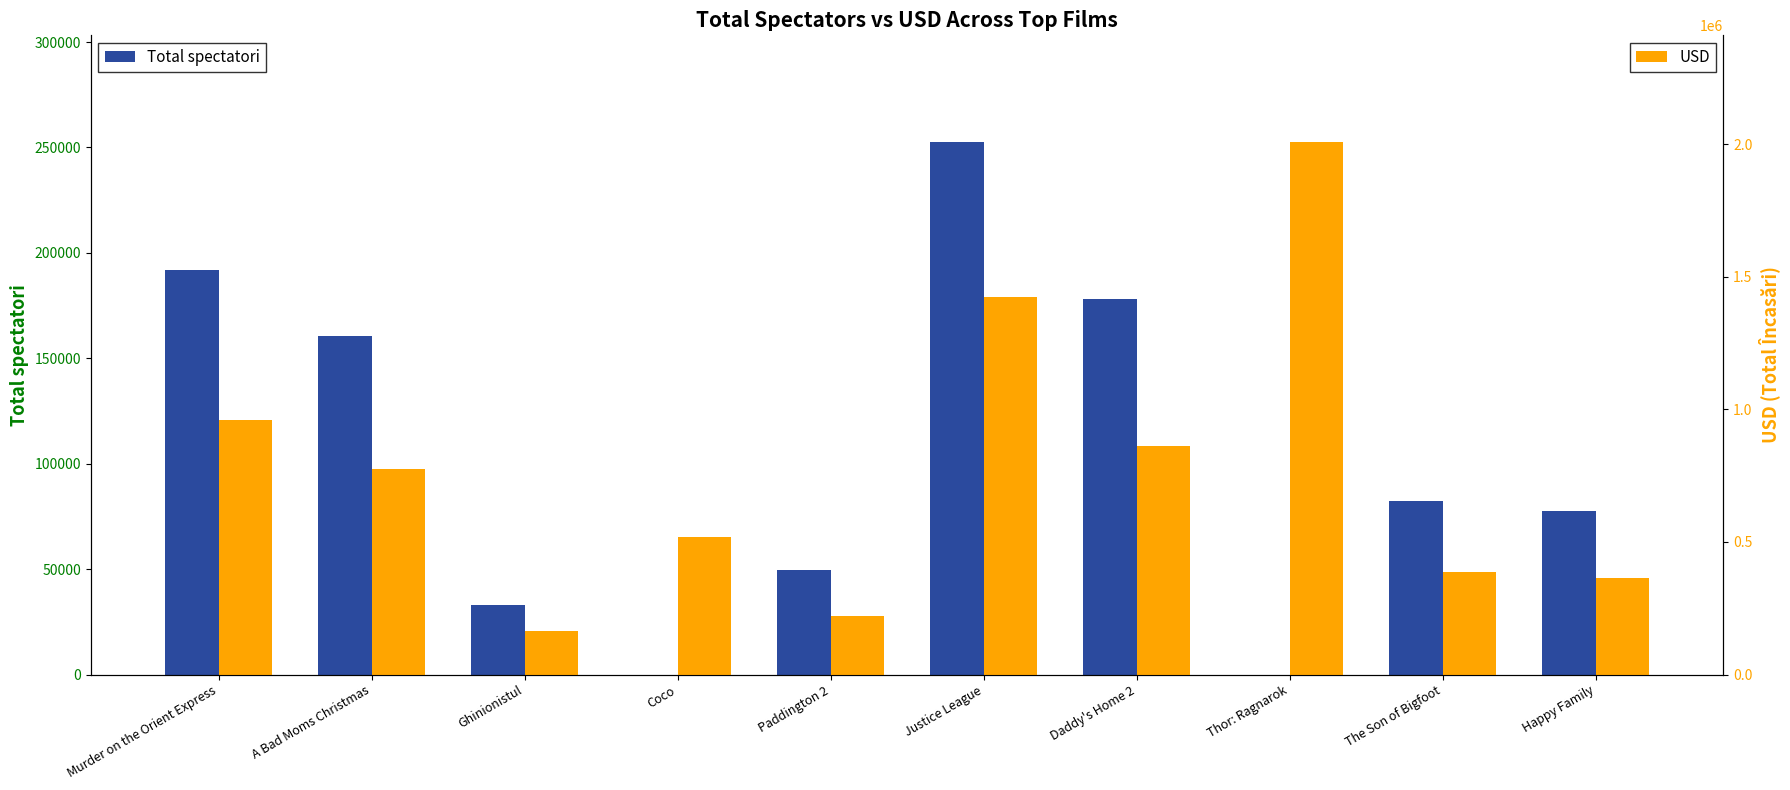

What is the maximum value for Total spectatori?

252657.0